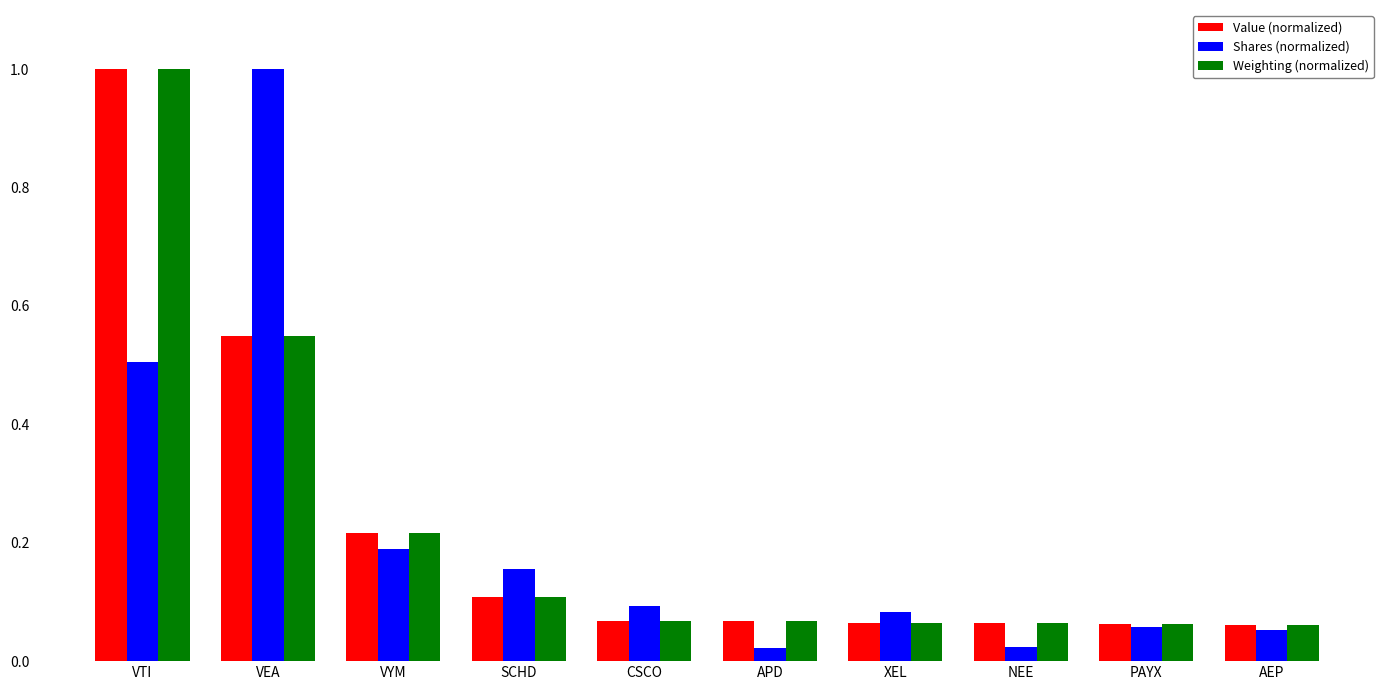

How many bars are there in each group?

3